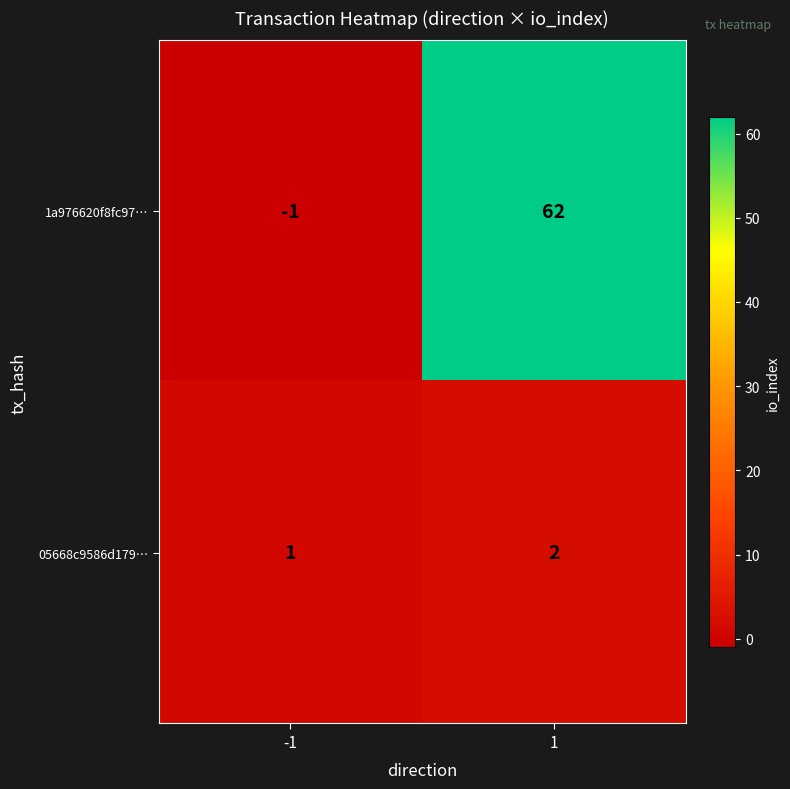

How many values in 1a976620f8fc97… are below zero?

1